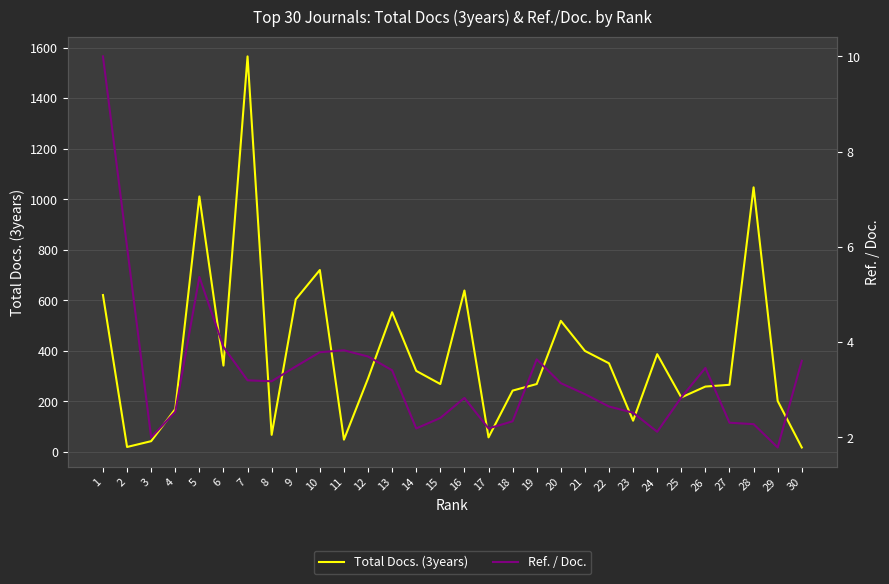

The value of Total Docs. (3years) at 29 is 202.0. True or false?

True